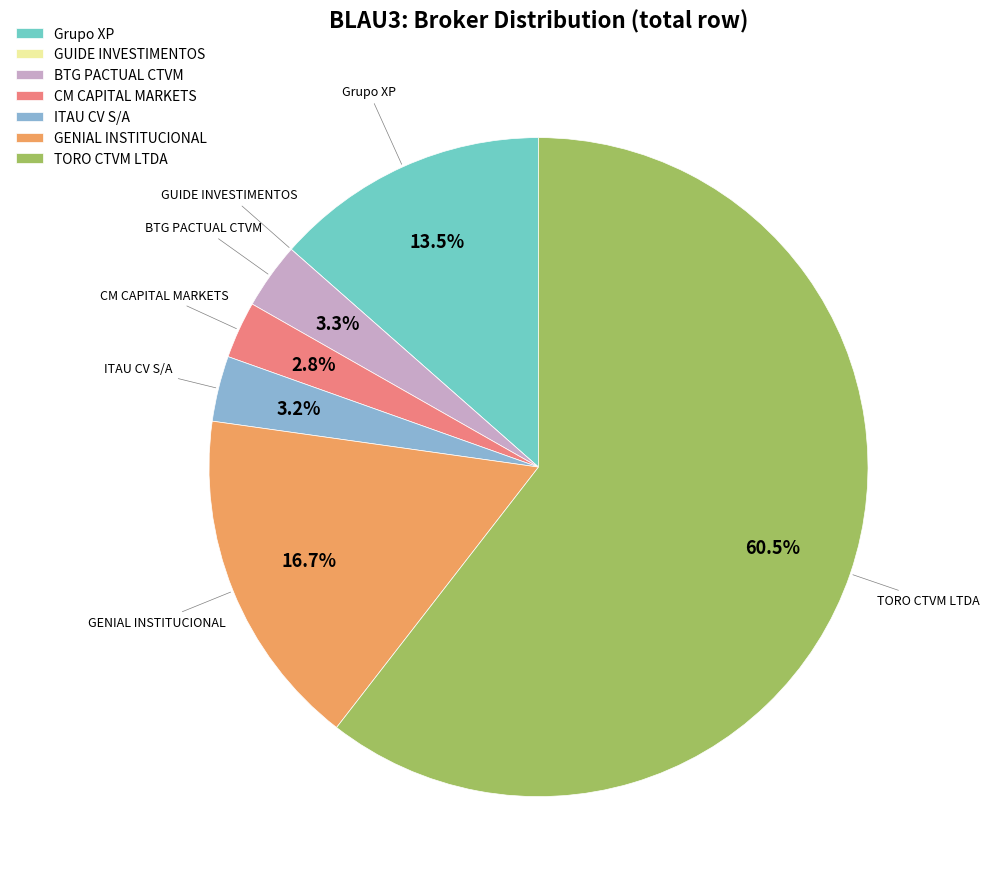

Which slice is the largest?

TORO CTVM LTDA